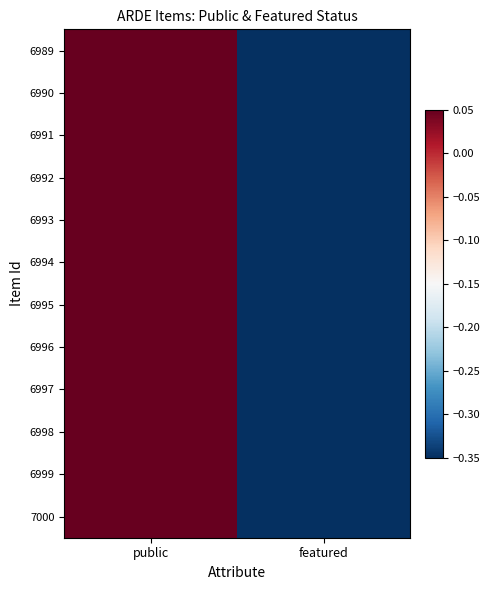

At public, list the series in order from smallest to largest.

6989, 6990, 6991, 6992, 6993, 6994, 6995, 6996, 6997, 6998, 6999, 7000